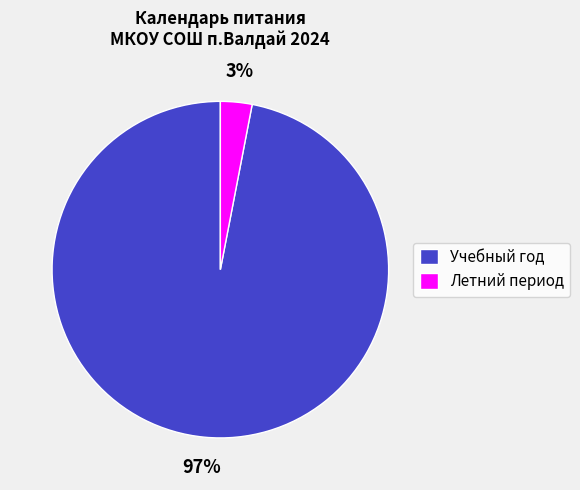

Combined, do Летний период and Учебный год account for over 50%?

Yes